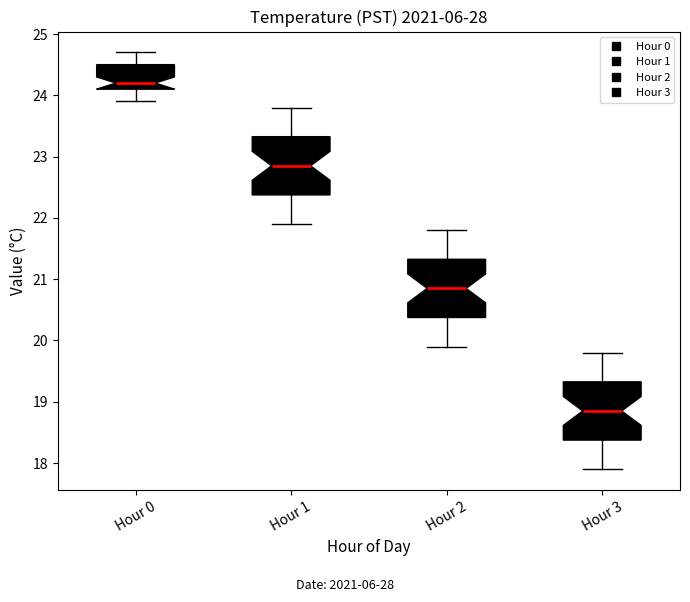

Reading left to right, transcribe this box plot: for each box, give where its median line is, the range the box spans, and where its two whiskers end, as read against the y-axis. The values are not printed on the chart, so give them approximately, as read against the axis.

Hour 0: median 24.2, box 24.1 to 24.5, whiskers 23.9 to 24.7
Hour 1: median 22.9, box 22.4 to 23.3, whiskers 21.9 to 23.8
Hour 2: median 20.9, box 20.4 to 21.3, whiskers 19.9 to 21.8
Hour 3: median 18.9, box 18.4 to 19.3, whiskers 17.9 to 19.8